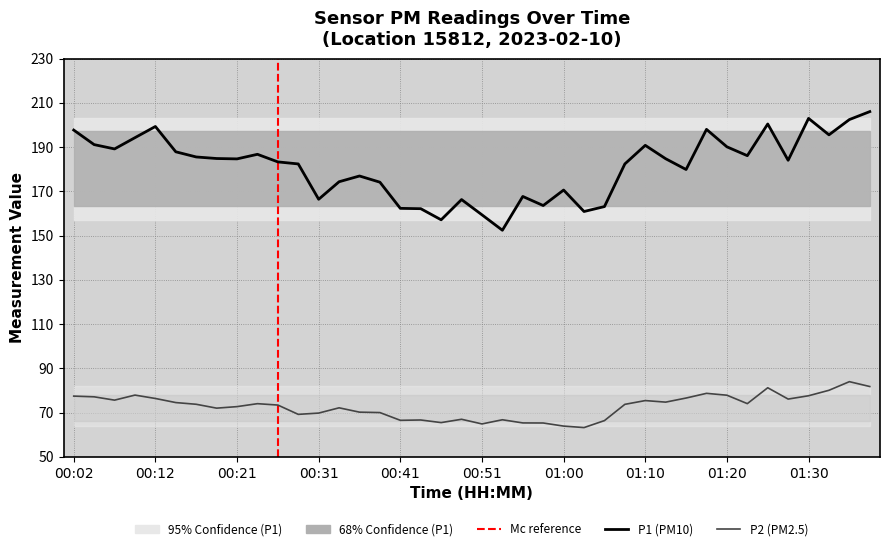

What is the difference between the maximum and minimum values in the P2 series?

20.8